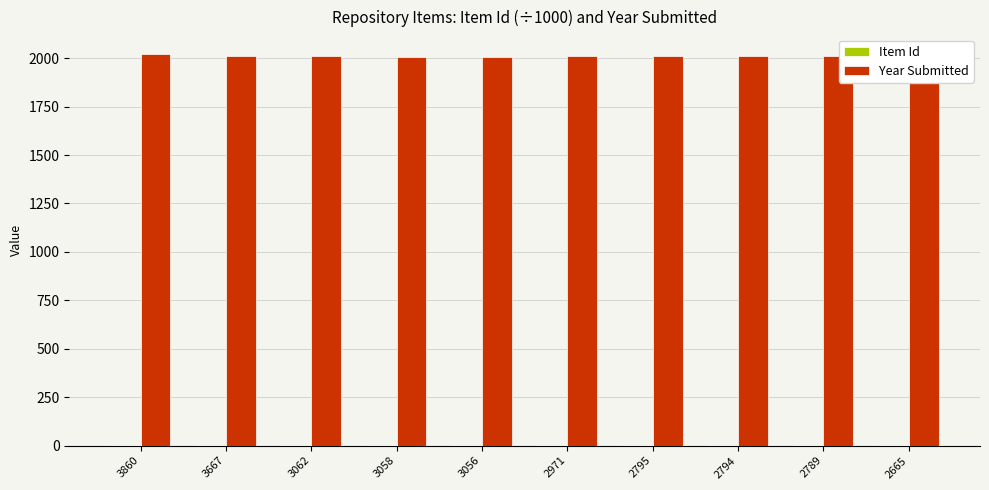

True or false: Year Submitted has a value of 2013.0 at 2795.

True